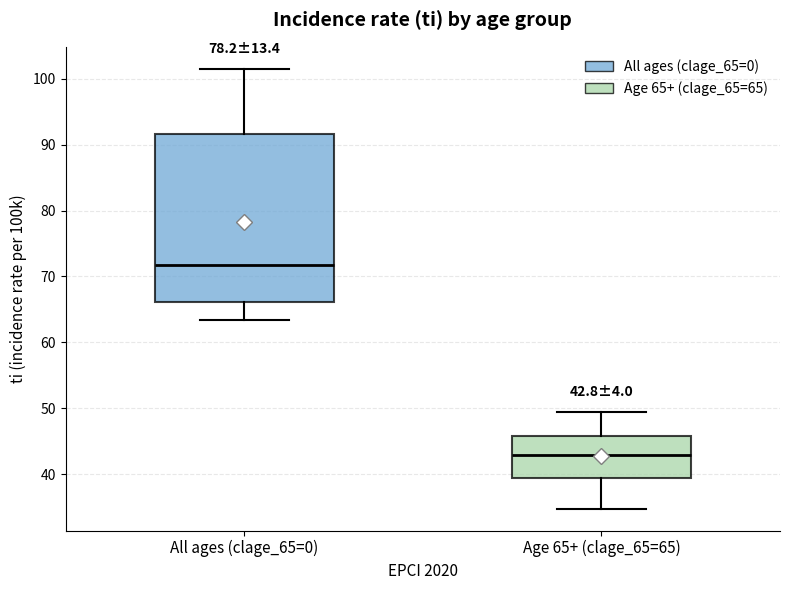

Which box's median line is the highest?

All ages (clage_65=0)